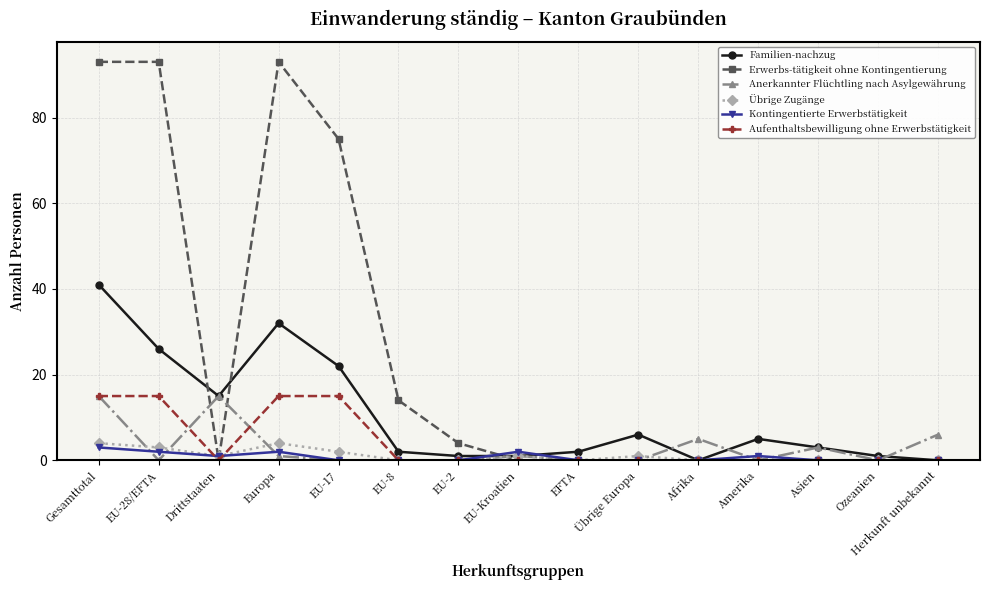

What position from the left is Drittstaaten?

3